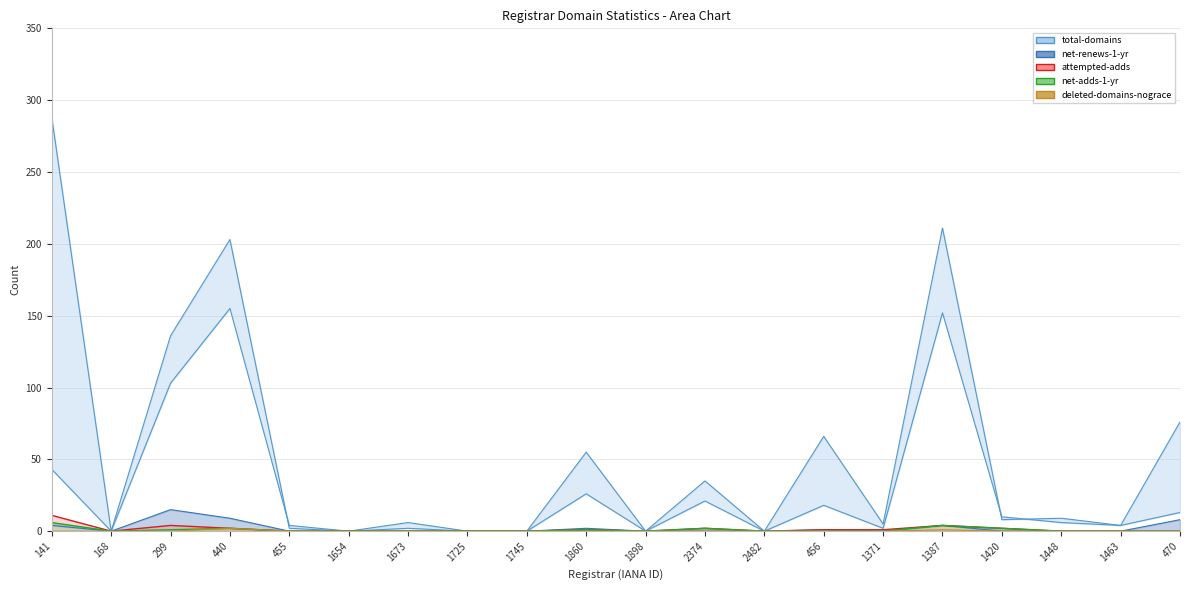

True or false: net-renews-1-yr and total-domains cross at least once.

False